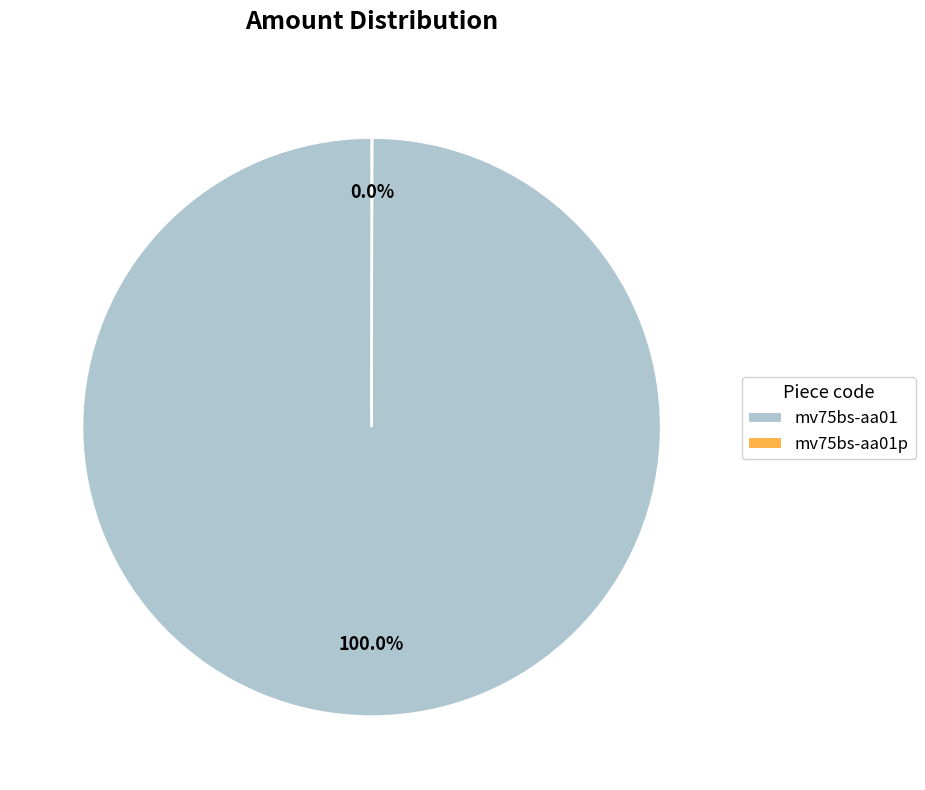

Which slice is the largest?

mv75bs-aa01